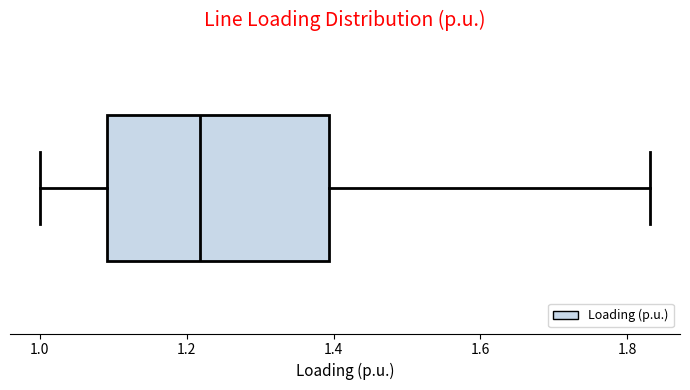

Where is the right edge of the box on the x-axis? The values are not printed on the chart, so give them approximately, as read against the axis.

1.40